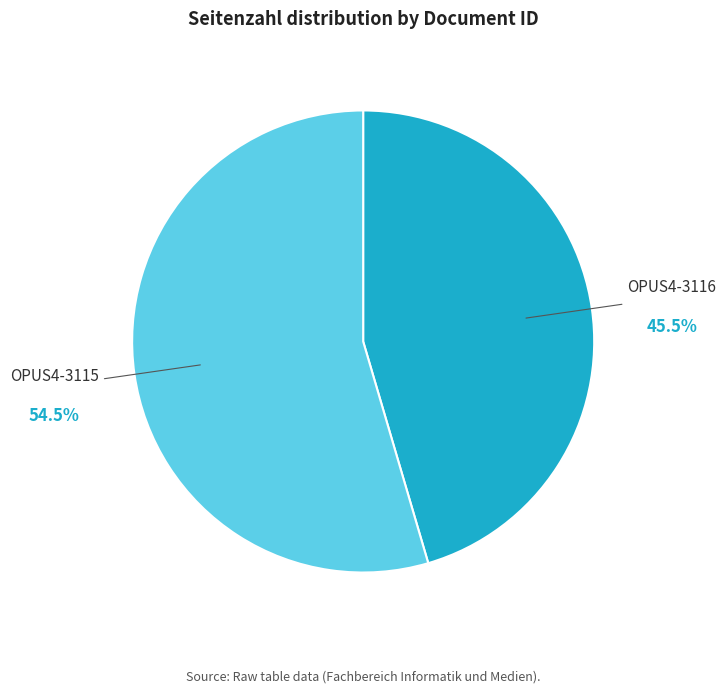

Which slice is the smallest?

OPUS4-3116